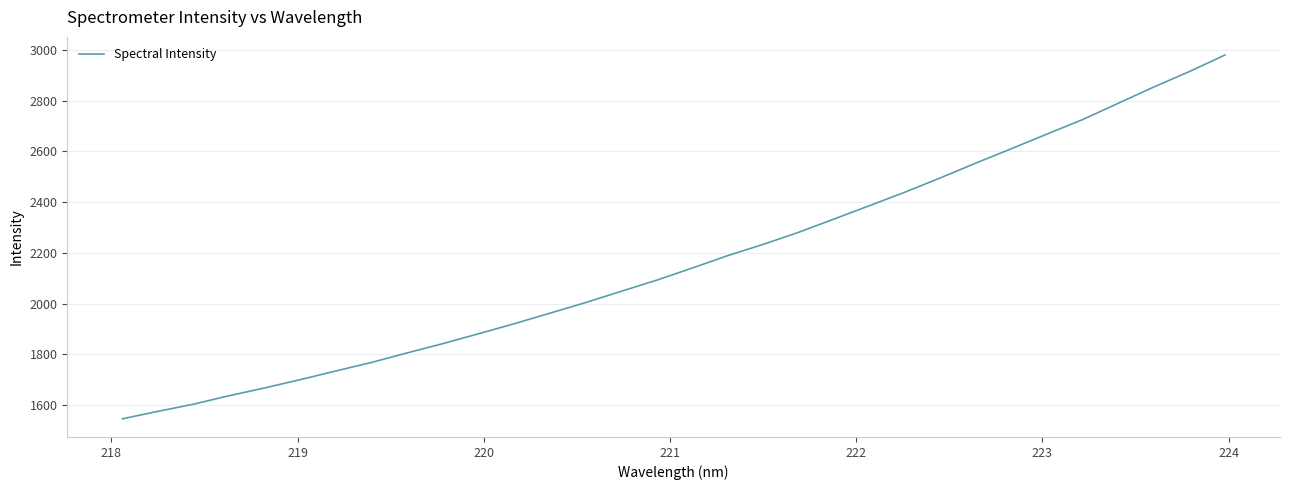

What is the minimum value shown in the chart?

1545.7